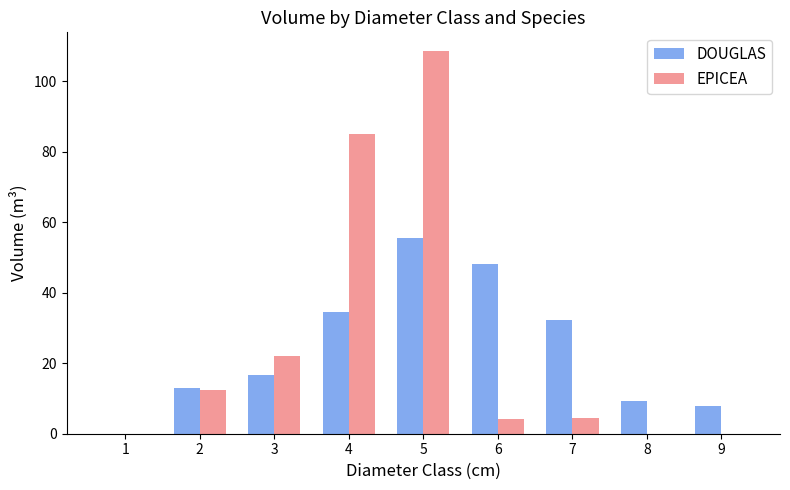

Are the bars horizontal?

No